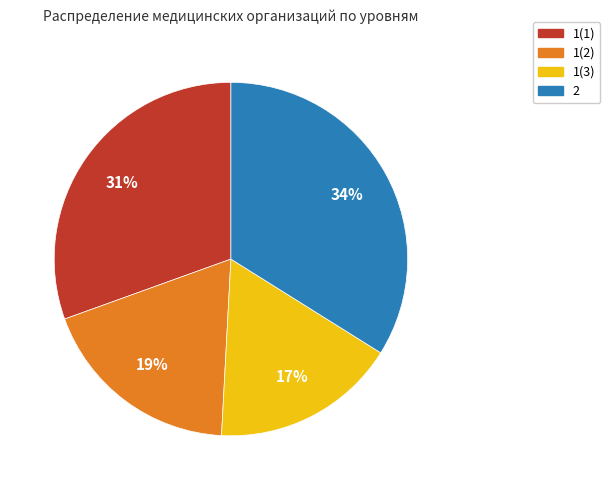

Combined, do 1(2) and 2 account for over 50%?

Yes